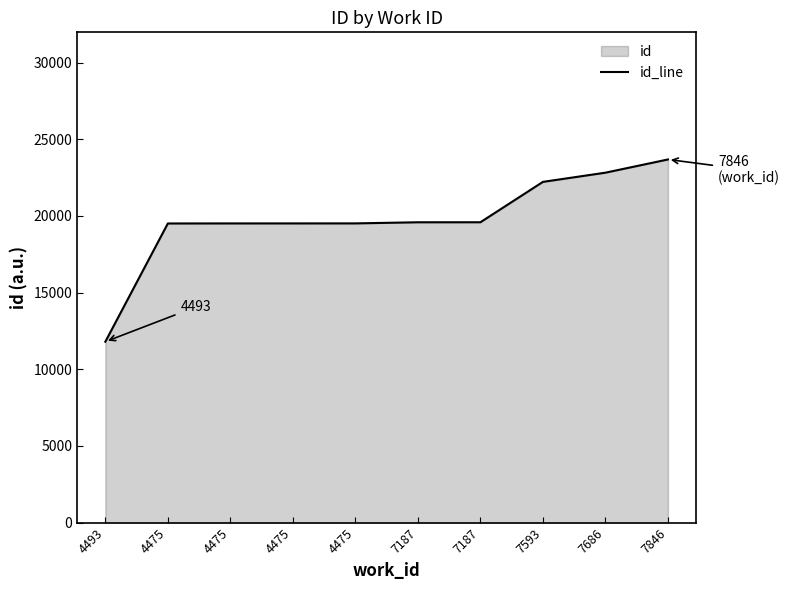

Reading right to left, list all the values displayed in this chart.

23681	22819	22220	19587	19586	19513	19512	19511	19508	11799